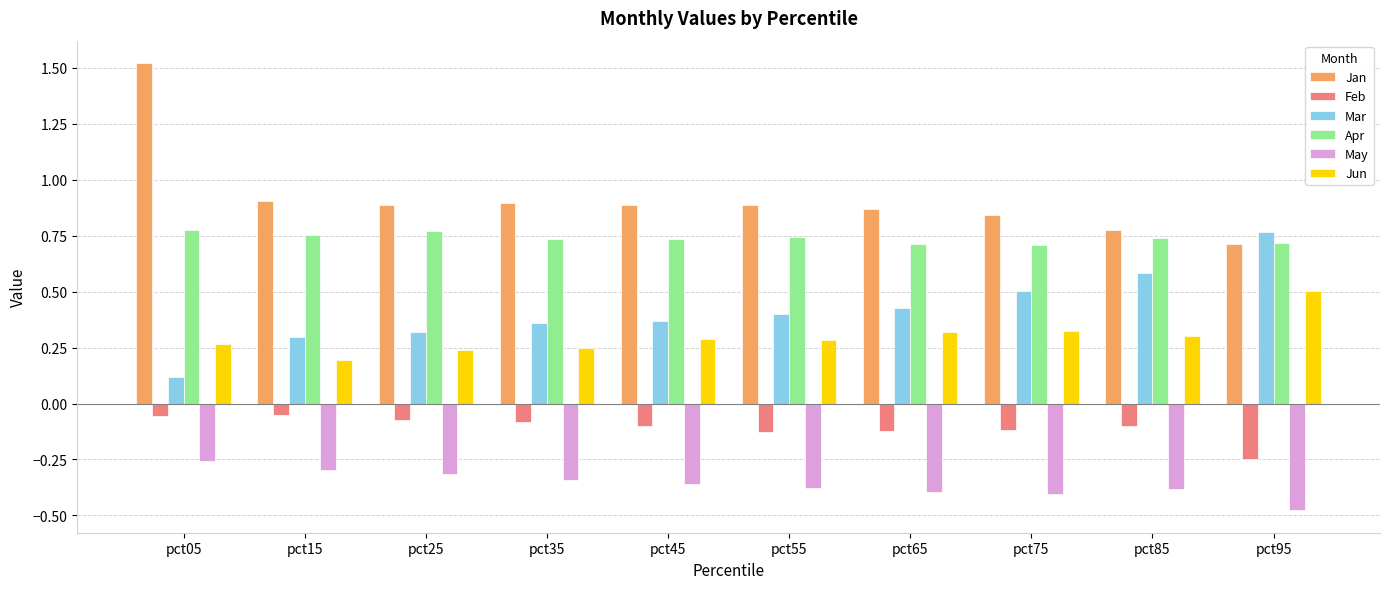

What are all the series names shown in the legend?

Jan, Feb, Mar, Apr, May, Jun